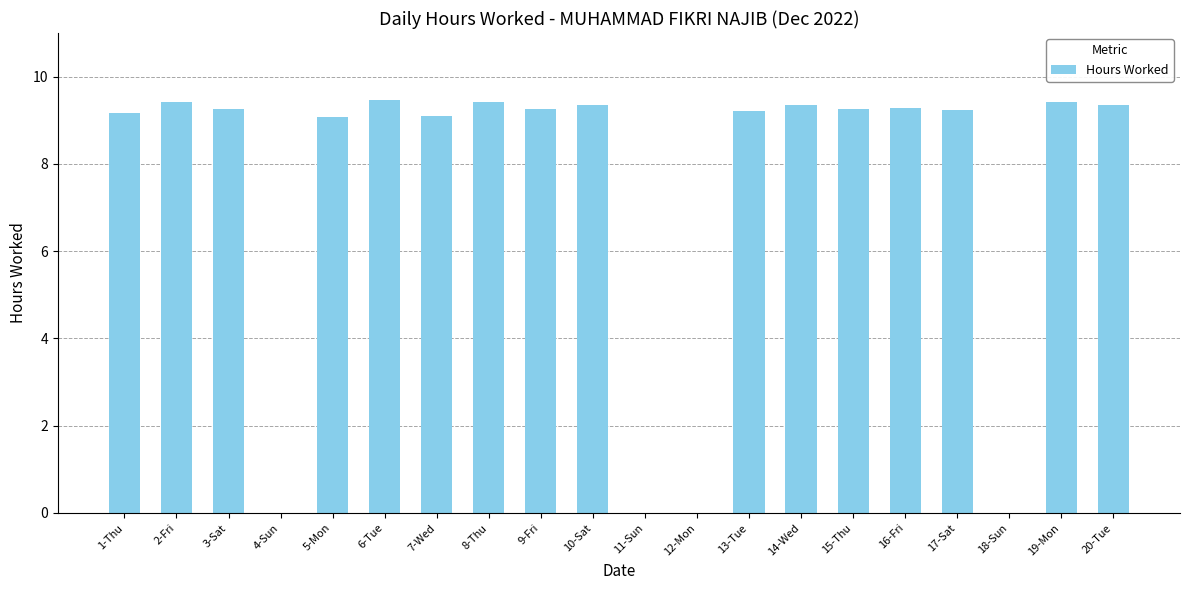

The value at 9-Fri is 9.2. True or false?

True